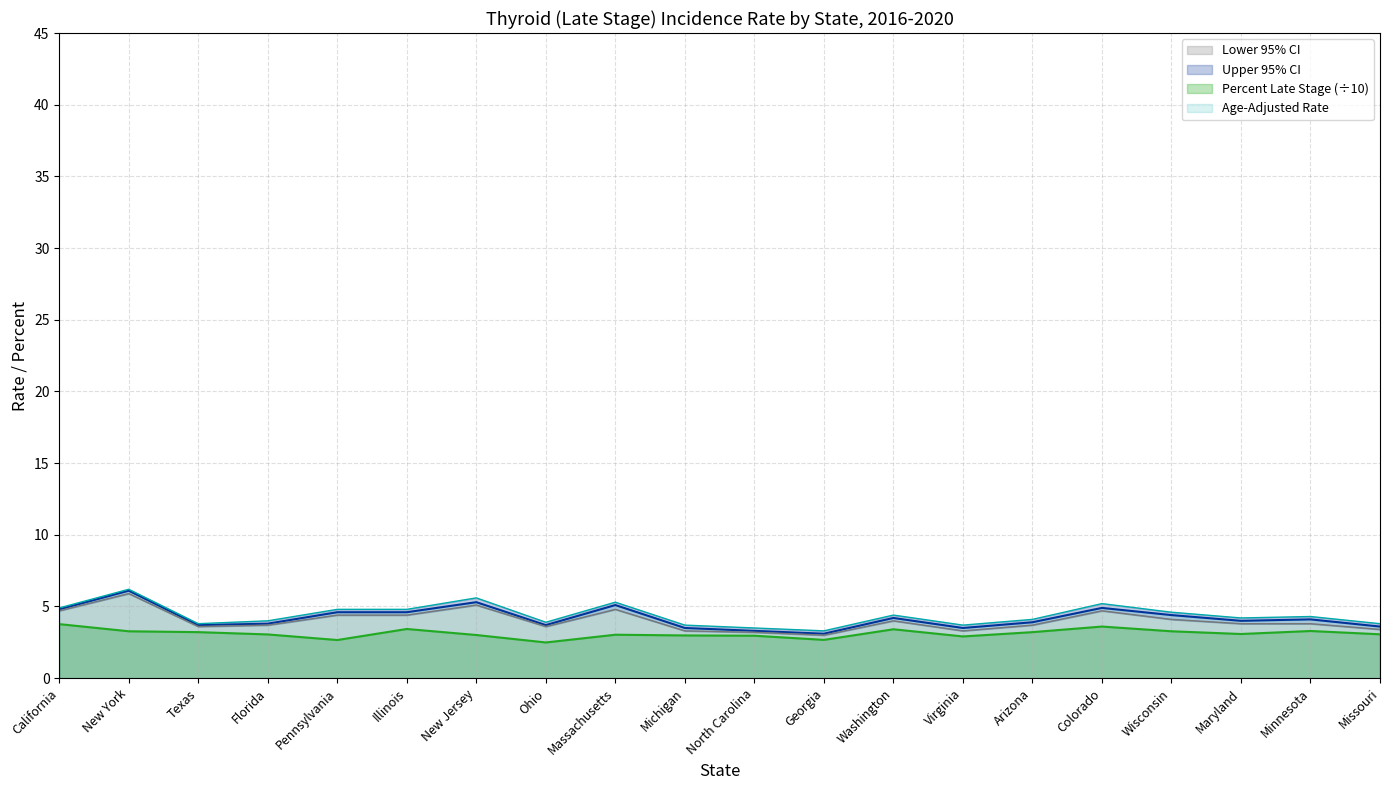

What is the difference between the highest and lowest values at Texas?

0.6